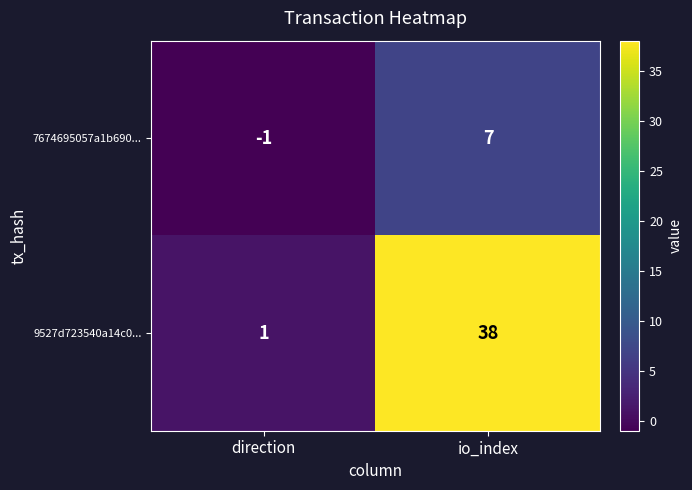

List the series in order of their peak value, highest first.

9527d723540a14c0..., 7674695057a1b690...